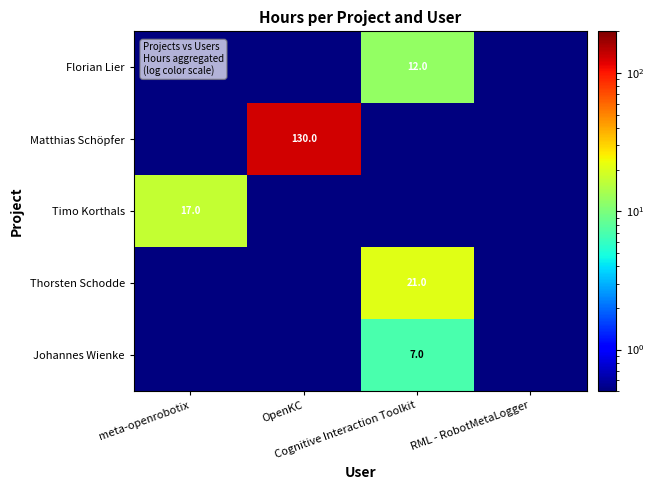

Which series has the largest range (max minus min)?

Matthias Schöpfer